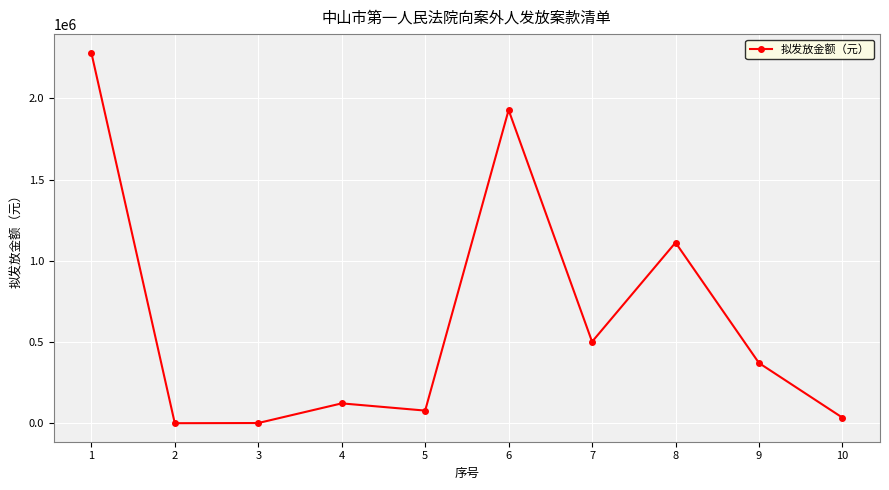

What is the average value?

643205.6